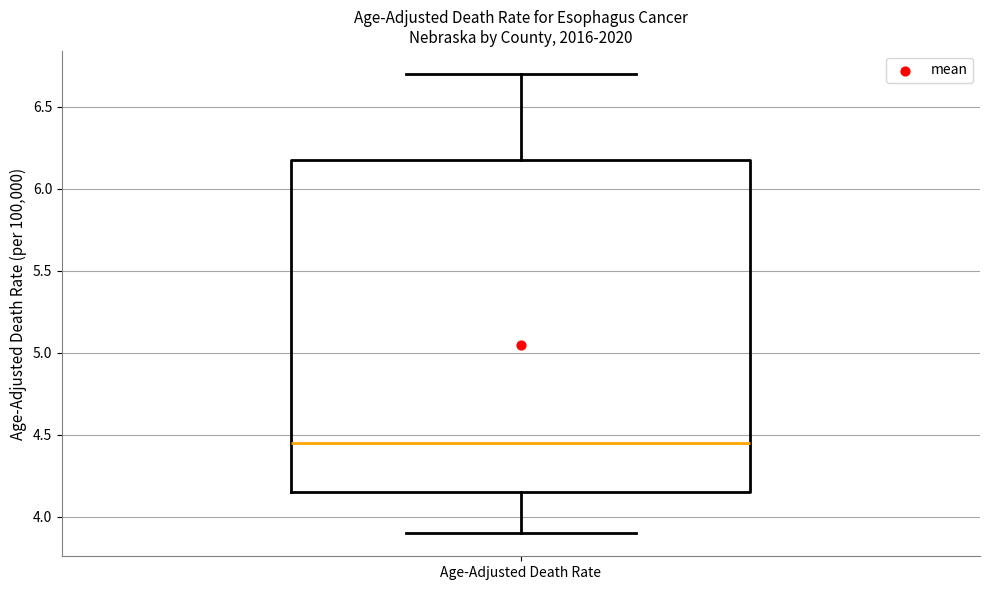

Where is the lower edge of the box for Age-Adjusted Death Rate on the y-axis? The values are not printed on the chart, so give them approximately, as read against the axis.

4.15